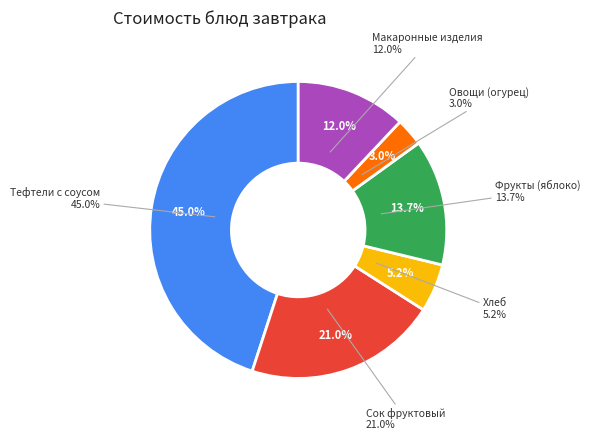

To the nearest percent, what is the average slice percentage?

17%